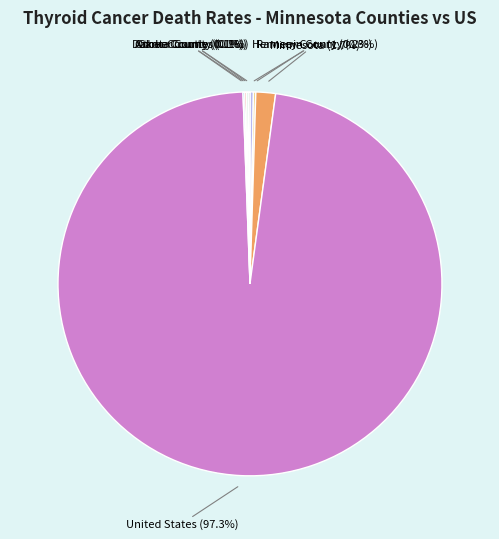

Between Hennepin County (0.3%) and Minnesota (1.7%), which is larger?

Minnesota (1.7%)